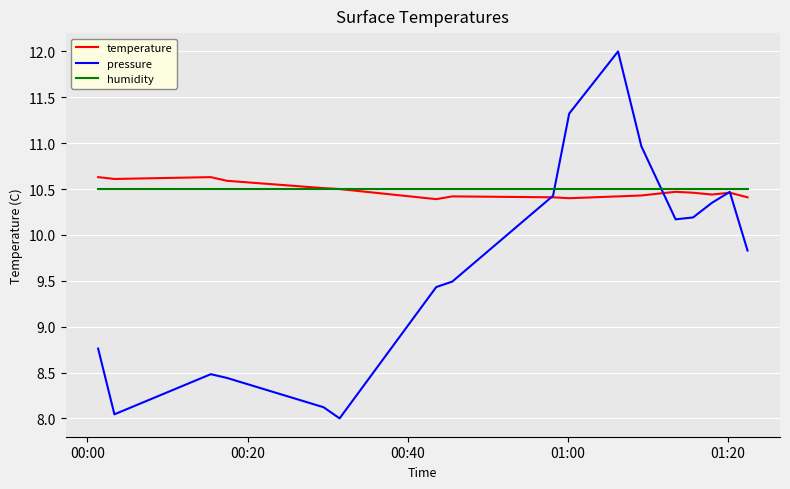

What is the greatest value displayed?

12.0